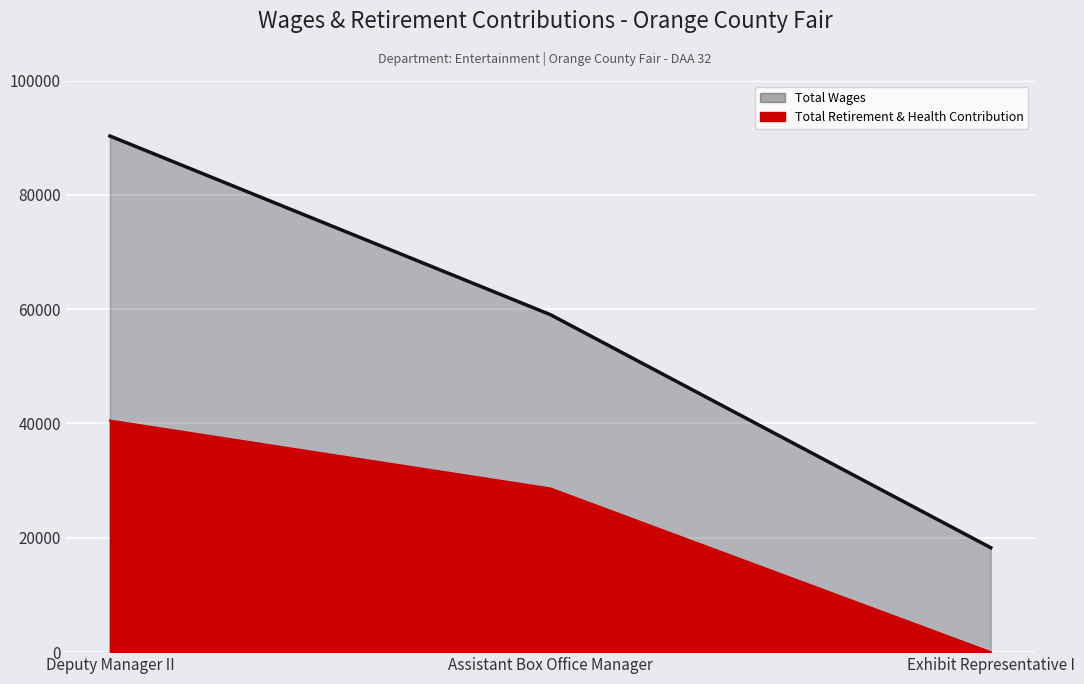

Which series has the largest total across all categories?

Total Wages